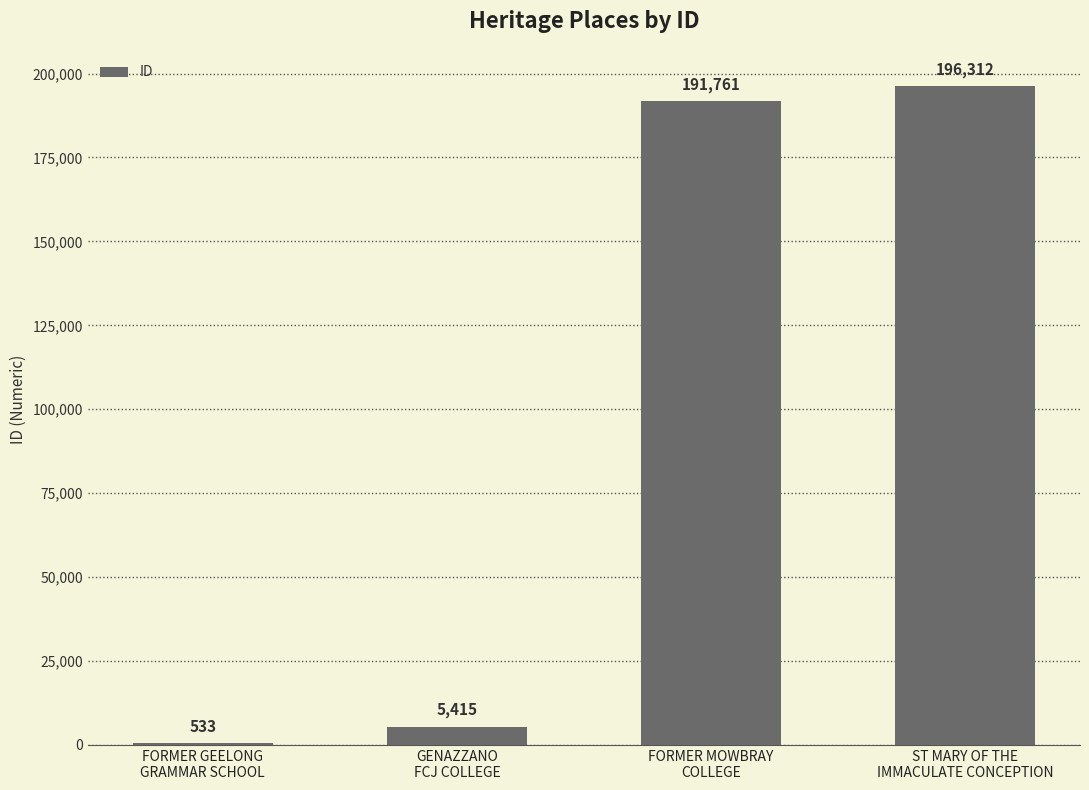

What is the maximum value shown in the chart?

196312